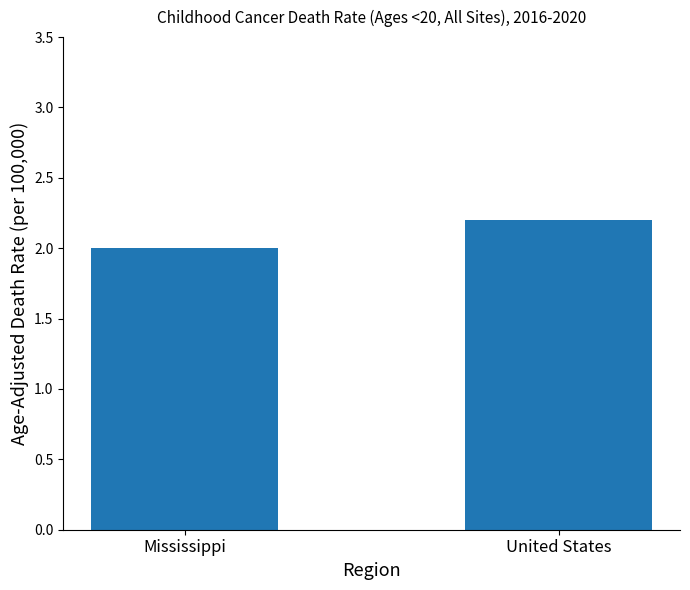

True or false: the data shows 2.0 at Mississippi.

True